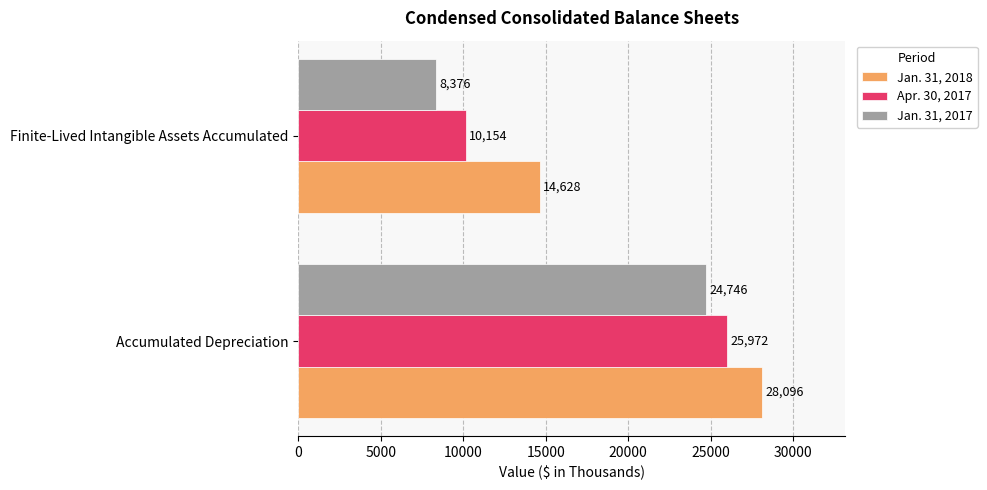

Rank the series by their maximum value, from lowest to highest.

Jan. 31, 2017, Apr. 30, 2017, Jan. 31, 2018